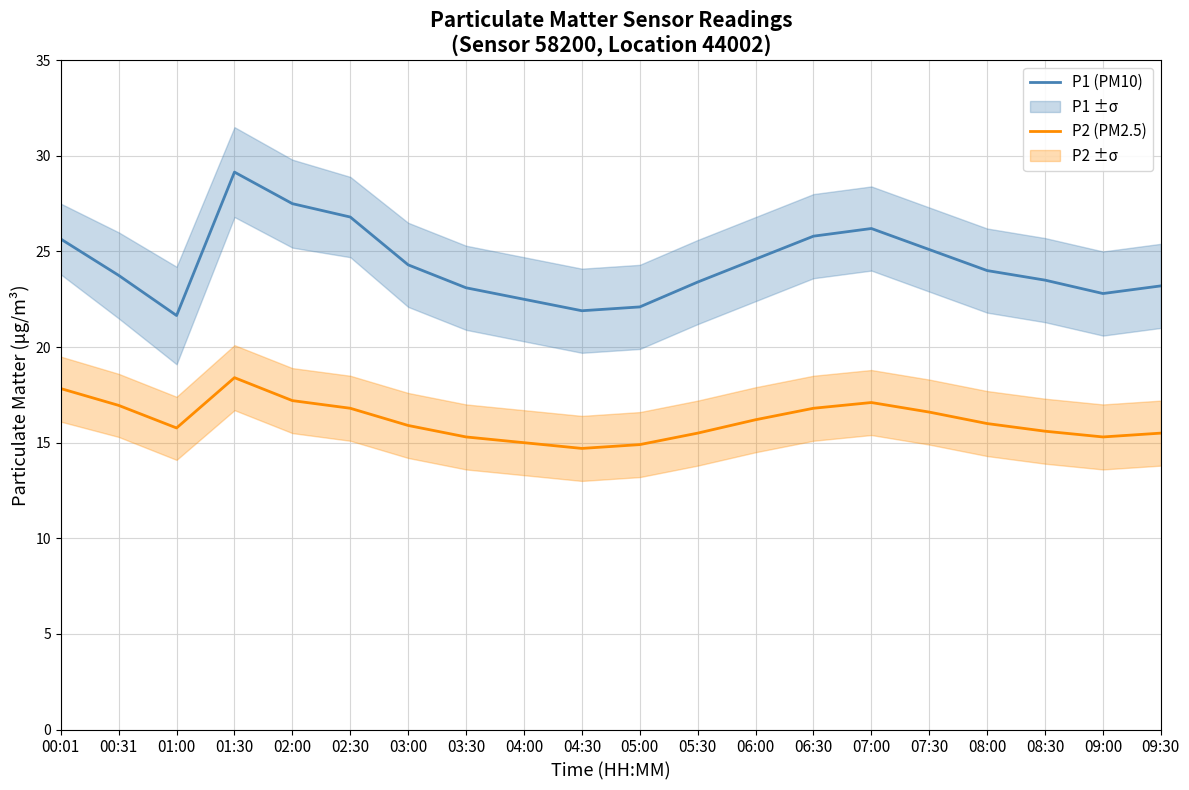

Where does the P2 (PM2.5) series first go above 16?

00:01